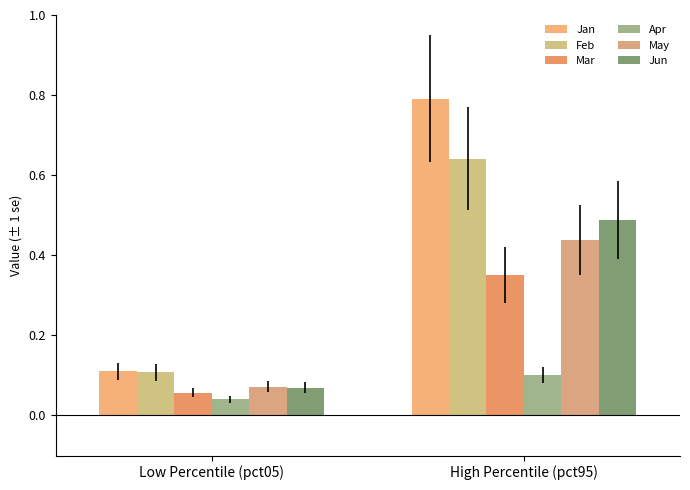

What position from the right is Low Percentile (pct05)?

2